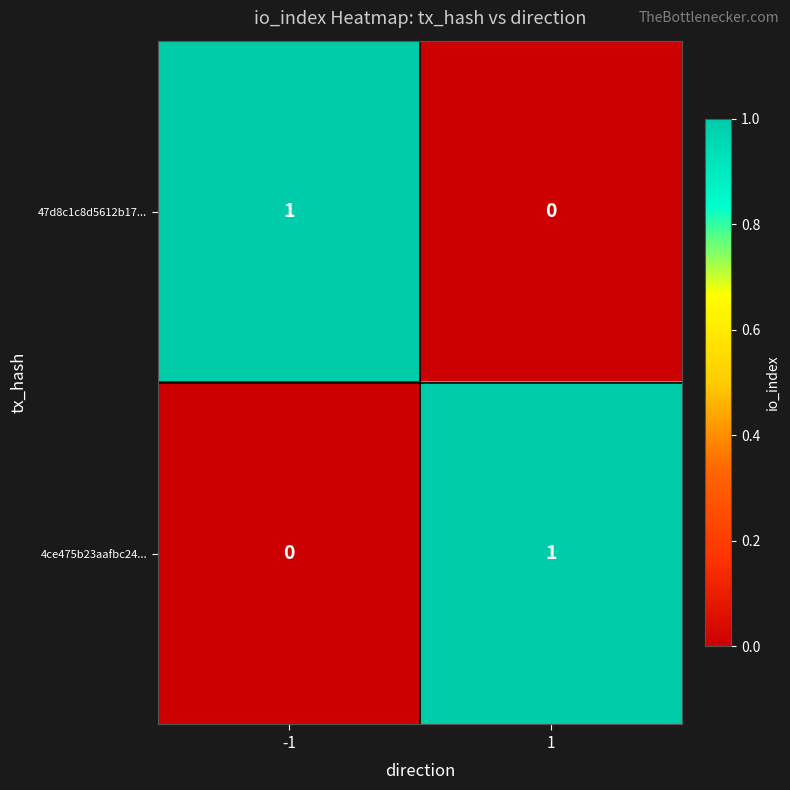

The 47d8c1c8d5612b17... series shows 0 at -1. True or false?

False